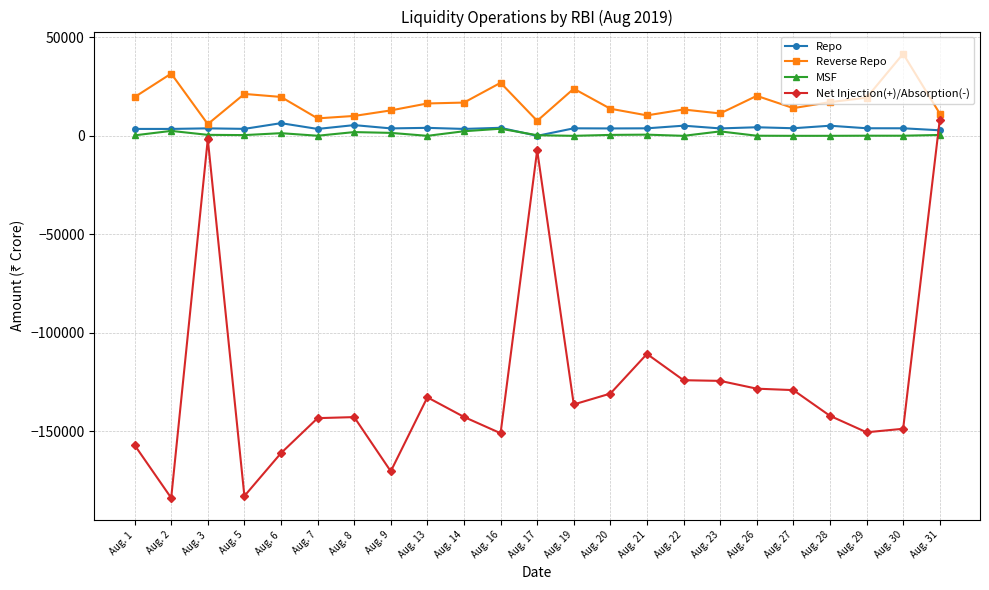

After their last crossing, which series has the higher values: Repo or Net Injection(+)/Absorption(-)?

Net Injection(+)/Absorption(-)